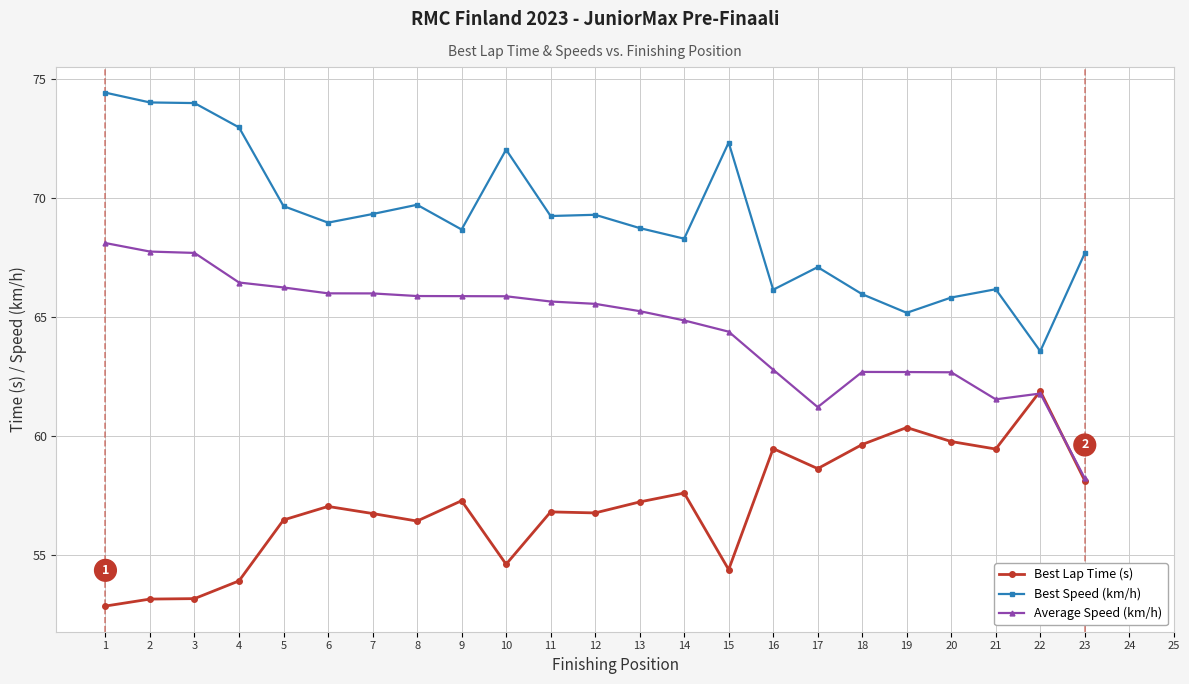

What is the difference between the highest and lowest values at 13?

11.5